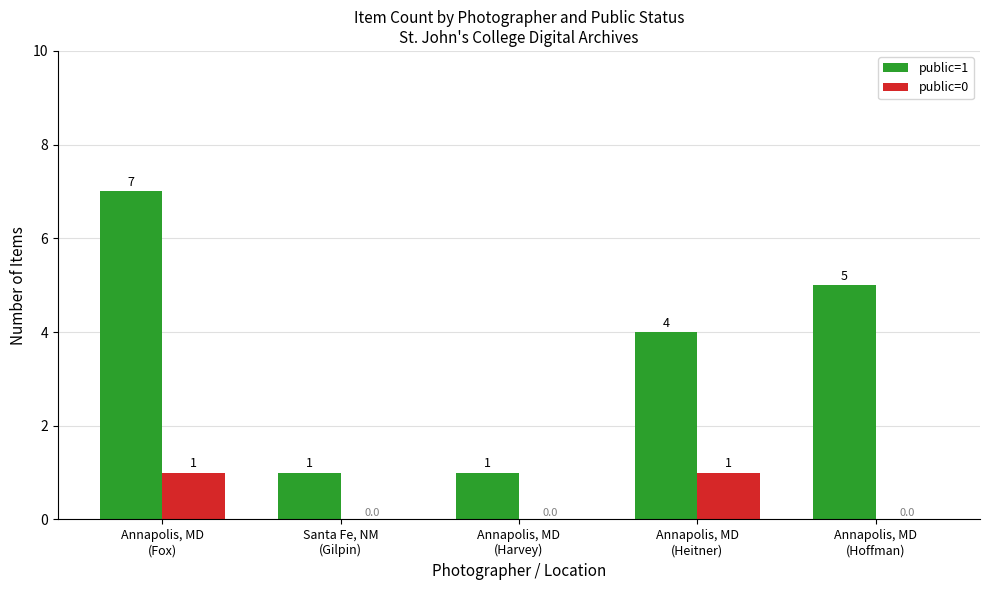

Is the value of public=0 at Annapolis, MD
(Fox) greater than the value of public=1 at Annapolis, MD
(Fox)?

No